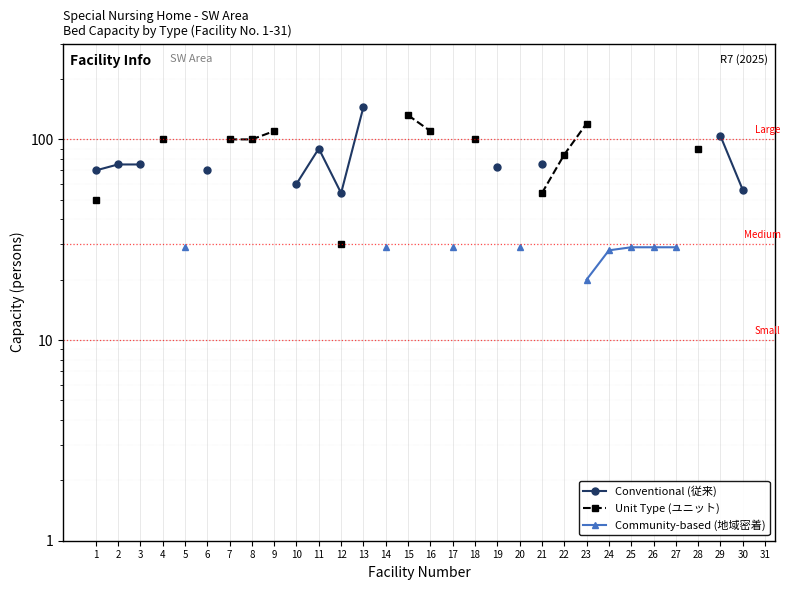

True or false: Community-based (地域密着) and Conventional (従来) cross at least once.

False